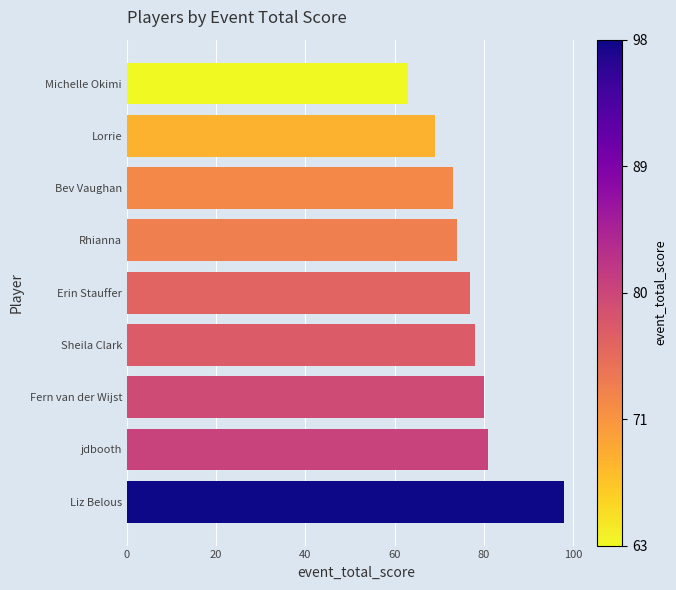

What is the change in value from Michelle Okimi to Bev Vaughan?

+10